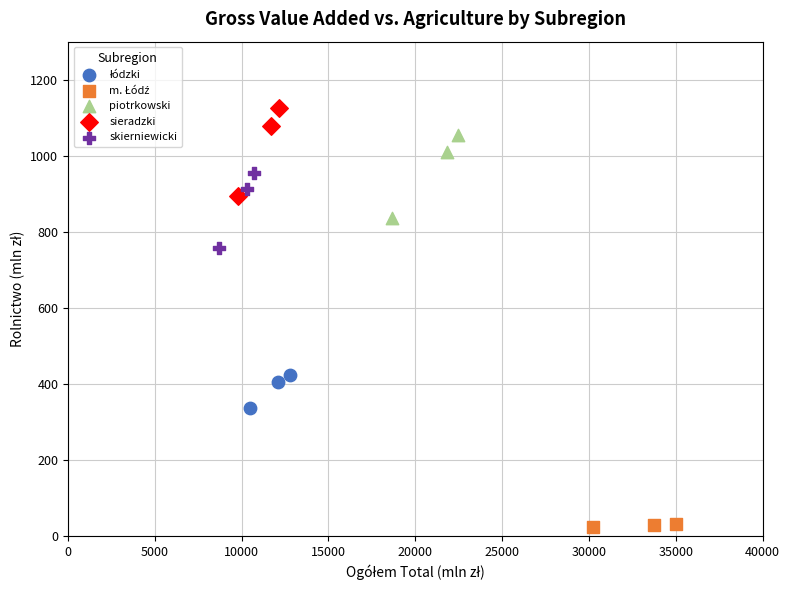

Which series has the largest Y range (max minus min)?

sieradzki